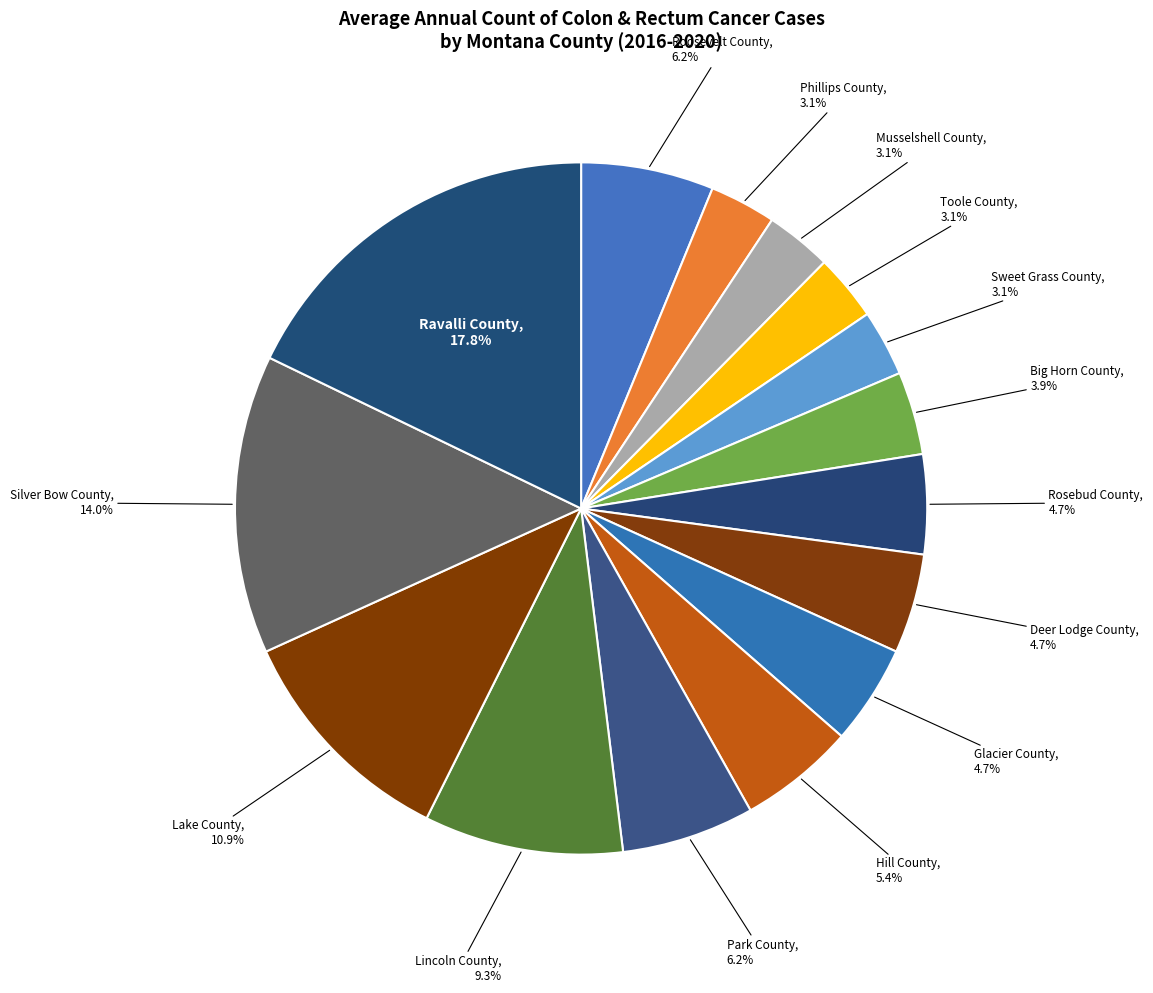

Rank the categories by value from lowest to highest.

Phillips County, Musselshell County, Toole County, Sweet Grass County, Big Horn County, Rosebud County, Deer Lodge County, Glacier County, Hill County, Roosevelt County, Park County, Lincoln County, Lake County, Silver Bow County, Ravalli County